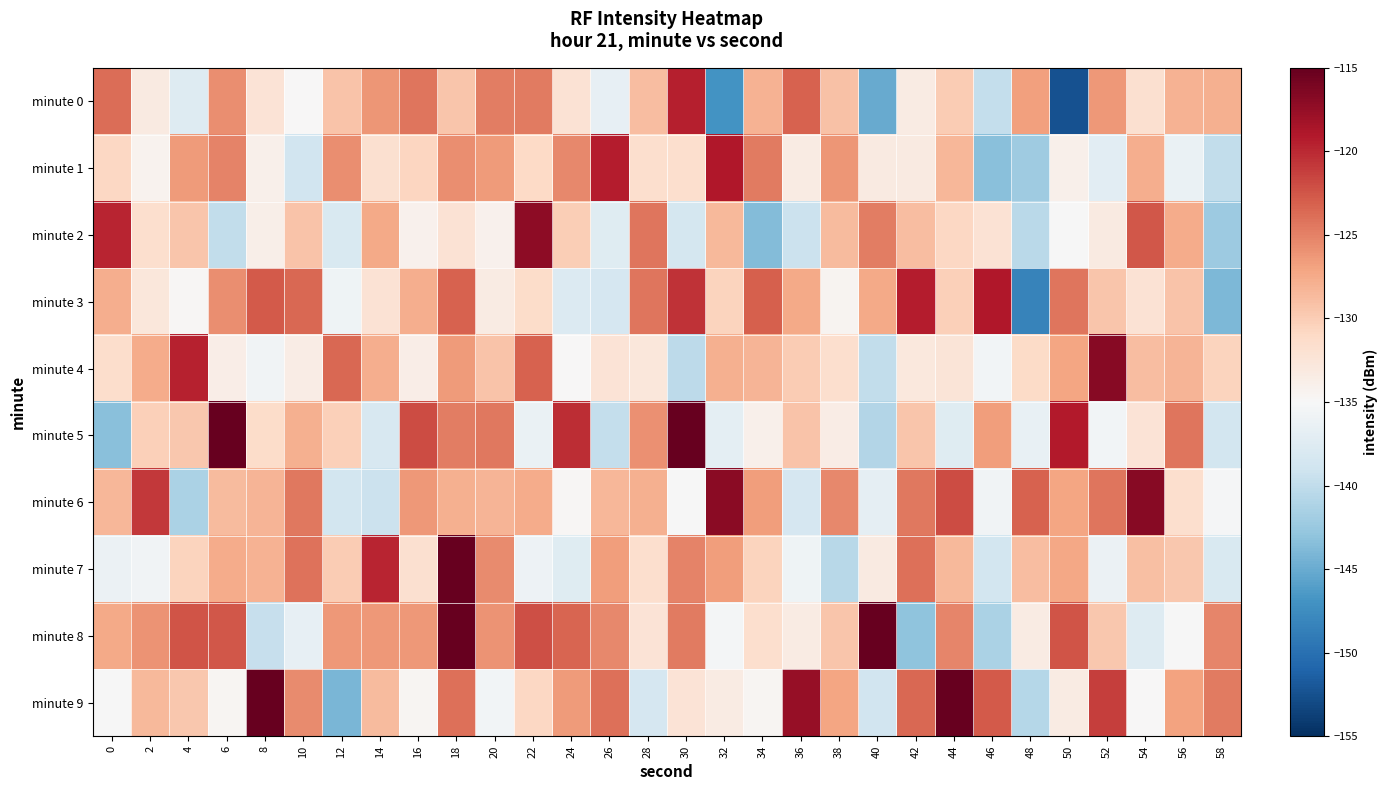

Reading left to right, extract all data points from this chart.

minute 0: 0=-123.9	2=-133.2	4=-137.6	6=-125.7	8=-132.2	10=-134.9	12=-129.3	14=-126.1	16=-124.3	18=-129.5	20=-124.8	22=-124.6	24=-132.1	26=-136.6	28=-128.9	30=-119.5	32=-147.0	34=-128.0	36=-123.2	38=-129.1	40=-145.1	42=-133.4	44=-129.9	46=-139.8	48=-126.7	50=-152.3	52=-126.4	54=-131.8	56=-128.1	58=-127.9
minute 1: 0=-130.8	2=-134.3	4=-126.5	6=-125.1	8=-134.0	10=-138.9	12=-125.7	14=-131.7	16=-130.7	18=-125.8	20=-126.5	22=-131.0	24=-125.5	26=-119.3	28=-131.6	30=-131.6	32=-118.9	34=-124.6	36=-133.3	38=-126.2	40=-133.2	42=-133.3	44=-128.3	46=-143.4	48=-142.1	50=-133.9	52=-137.1	54=-127.8	56=-136.4	58=-139.9
minute 2: 0=-119.7	2=-131.6	4=-129.5	6=-140.0	8=-133.8	10=-129.2	12=-138.1	14=-127.4	16=-134.2	18=-132.0	20=-134.2	22=-117.0	24=-130.1	26=-137.4	28=-124.2	30=-138.5	32=-128.5	34=-143.7	36=-139.3	38=-128.6	40=-124.8	42=-128.8	44=-130.8	46=-132.1	48=-140.3	50=-135.0	52=-133.2	54=-122.6	56=-127.6	58=-142.3
minute 3: 0=-127.7	2=-132.7	4=-134.7	6=-125.7	8=-122.8	10=-123.5	12=-135.9	14=-132.2	16=-127.7	18=-123.2	20=-133.4	22=-131.3	24=-137.7	26=-138.4	28=-124.3	30=-120.5	32=-130.5	34=-123.0	36=-127.5	38=-134.5	40=-127.5	42=-119.2	44=-130.3	46=-119.0	48=-148.3	50=-124.2	52=-129.4	54=-132.1	56=-129.4	58=-143.9
minute 4: 0=-131.5	2=-127.5	4=-119.7	6=-133.6	8=-135.7	10=-133.5	12=-123.6	14=-127.7	16=-133.7	18=-126.4	20=-129.3	22=-123.2	24=-134.9	26=-132.3	28=-132.7	30=-140.2	32=-127.9	34=-128.2	36=-130.0	38=-131.6	40=-139.9	42=-132.9	44=-132.4	46=-135.6	48=-131.1	50=-127.2	52=-116.8	54=-128.8	56=-128.2	58=-130.5
minute 5: 0=-143.4	2=-130.2	4=-129.6	6=-112.8	8=-131.3	10=-127.9	12=-130.2	14=-138.2	16=-122.0	18=-124.7	20=-124.5	22=-136.4	24=-120.2	26=-139.8	28=-125.9	30=-114.7	32=-136.9	34=-134.0	36=-129.3	38=-133.5	40=-140.9	42=-129.5	44=-137.4	46=-126.7	48=-136.4	50=-119.2	52=-135.5	54=-132.3	56=-124.3	58=-138.6
minute 6: 0=-128.4	2=-120.9	4=-141.3	6=-128.7	8=-128.2	10=-124.5	12=-138.7	14=-139.2	16=-126.3	18=-127.9	20=-128.2	22=-127.6	24=-134.8	26=-128.4	28=-127.9	30=-135.0	32=-116.9	34=-126.7	36=-138.3	38=-125.4	40=-136.8	42=-124.5	44=-121.9	46=-135.7	48=-123.3	50=-127.1	52=-124.2	54=-116.7	56=-131.7	58=-135.3
minute 7: 0=-136.2	2=-135.7	4=-130.5	6=-127.6	8=-128.1	10=-124.2	12=-129.9	14=-119.8	16=-131.9	18=-111.0	20=-125.6	22=-136.0	24=-137.5	26=-126.6	28=-131.6	30=-125.0	32=-126.7	34=-130.5	36=-135.9	38=-140.6	40=-133.1	42=-124.0	44=-128.5	46=-138.7	48=-128.8	50=-127.3	52=-136.2	54=-128.9	56=-129.6	58=-138.0
minute 8: 0=-127.5	2=-126.1	4=-122.4	6=-122.6	8=-139.6	10=-136.6	12=-126.4	14=-126.4	16=-126.4	18=-103.0	20=-126.0	22=-122.1	24=-123.3	26=-125.4	28=-132.2	30=-124.7	32=-135.4	34=-131.7	36=-133.4	38=-129.4	40=-113.8	42=-143.1	44=-125.2	46=-141.3	48=-133.3	50=-122.4	52=-129.6	54=-137.5	56=-135.0	58=-125.2
minute 9: 0=-135.1	2=-128.5	4=-129.7	6=-134.6	8=-115.0	10=-125.6	12=-144.2	14=-128.7	16=-134.6	18=-124.0	20=-135.5	22=-130.8	24=-126.5	26=-123.9	28=-138.4	30=-132.3	32=-133.3	34=-134.6	36=-117.6	38=-127.2	40=-138.8	42=-123.6	44=-115.1	46=-122.8	48=-140.6	50=-133.4	52=-121.1	54=-135.0	56=-126.9	58=-124.6